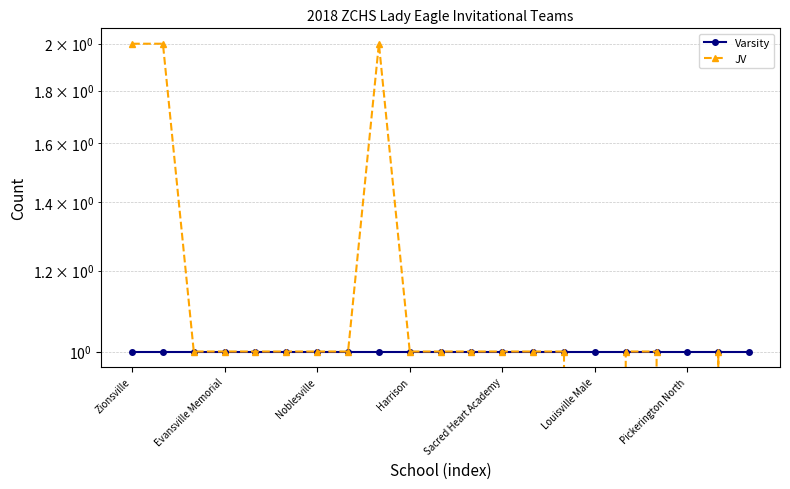

In JV, how many points are lower than both neighbors (excluding endpoints)?

2